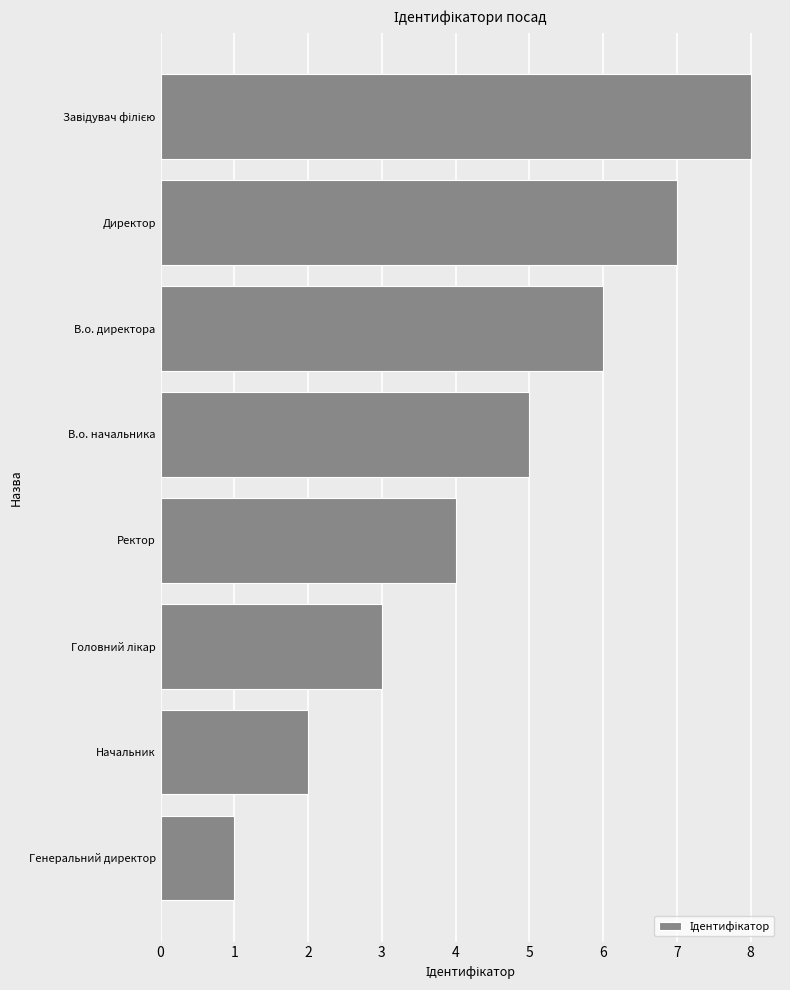

What is the smallest value displayed?

1